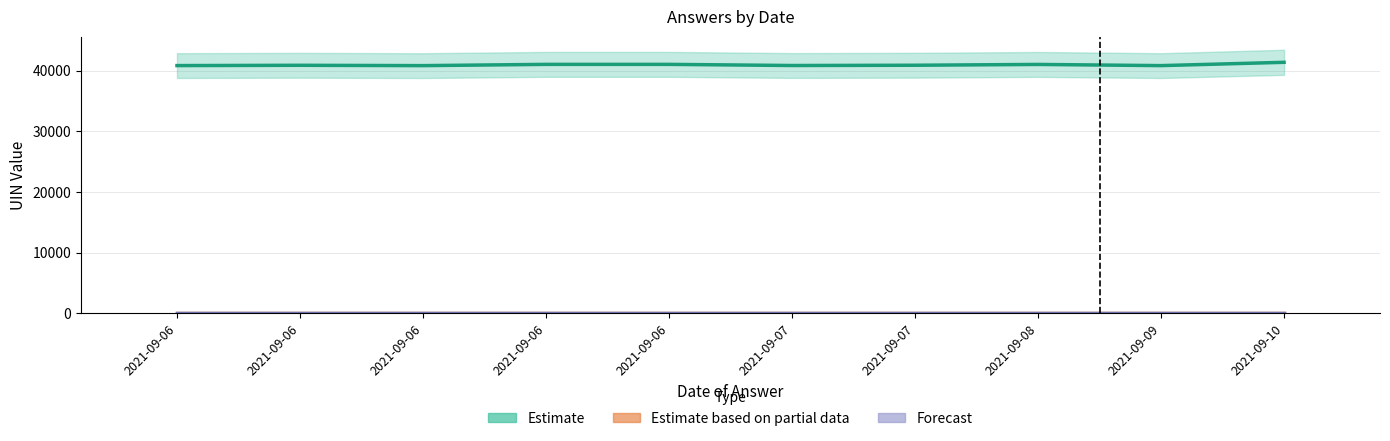

What is the sum of the Forecast values at 2021-09-07 and 2021-09-06?

2